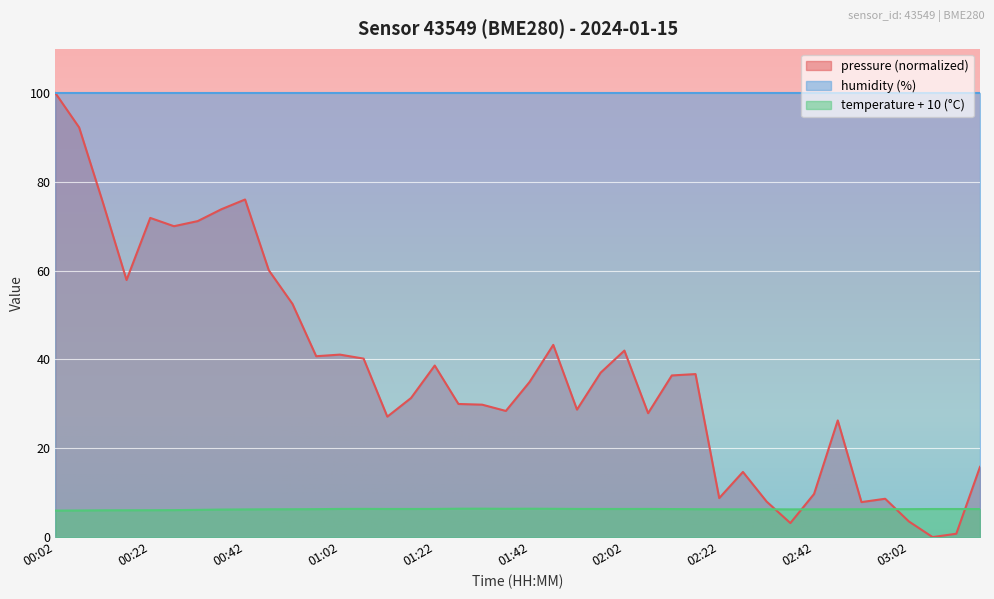

Which has a higher value, 00:57 or 00:22?

00:22